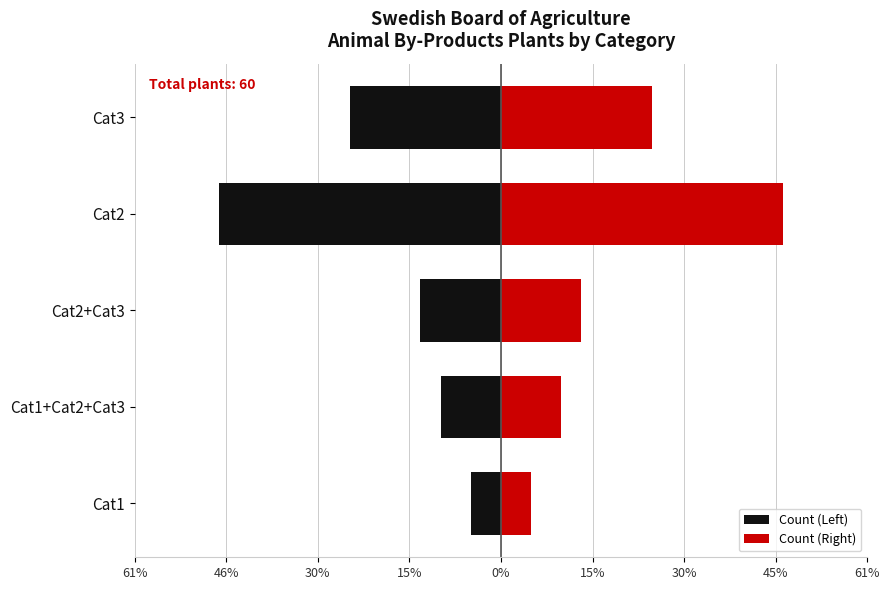

How many values in the Right (Red) series are below 13?

2